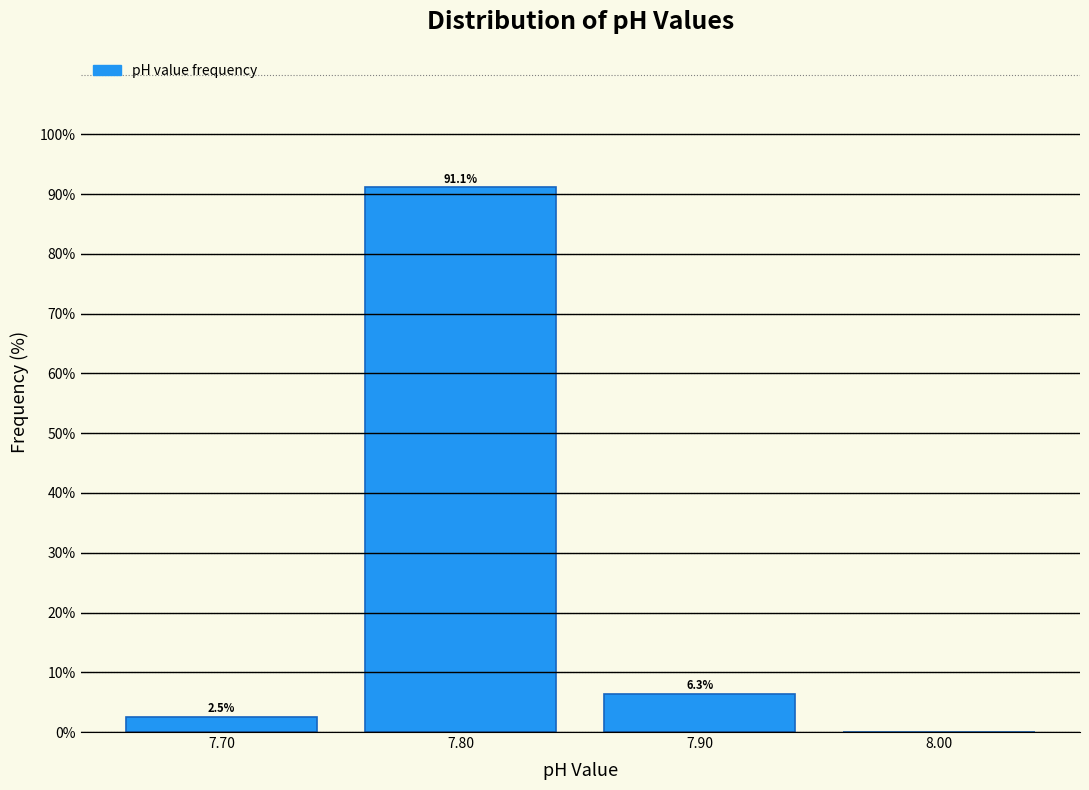

Which range on the x-axis has the tallest bar?

7.75 to 7.85